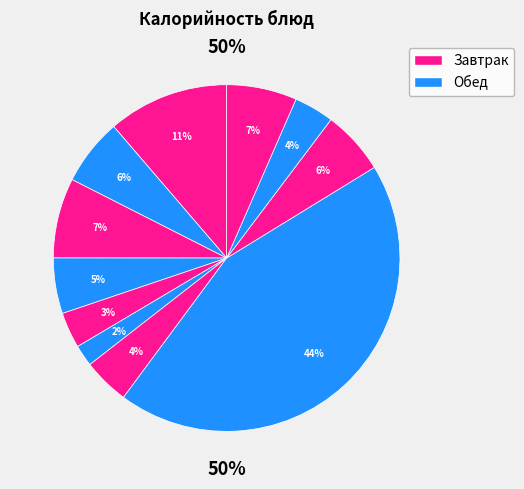

To the nearest percent, what is the average slice percentage?

9%